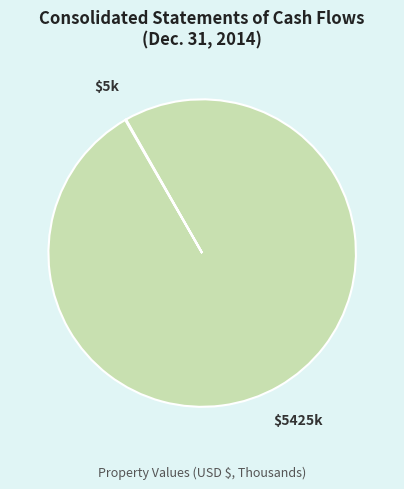

Is there any slice that represents more than half of the pie?

Yes